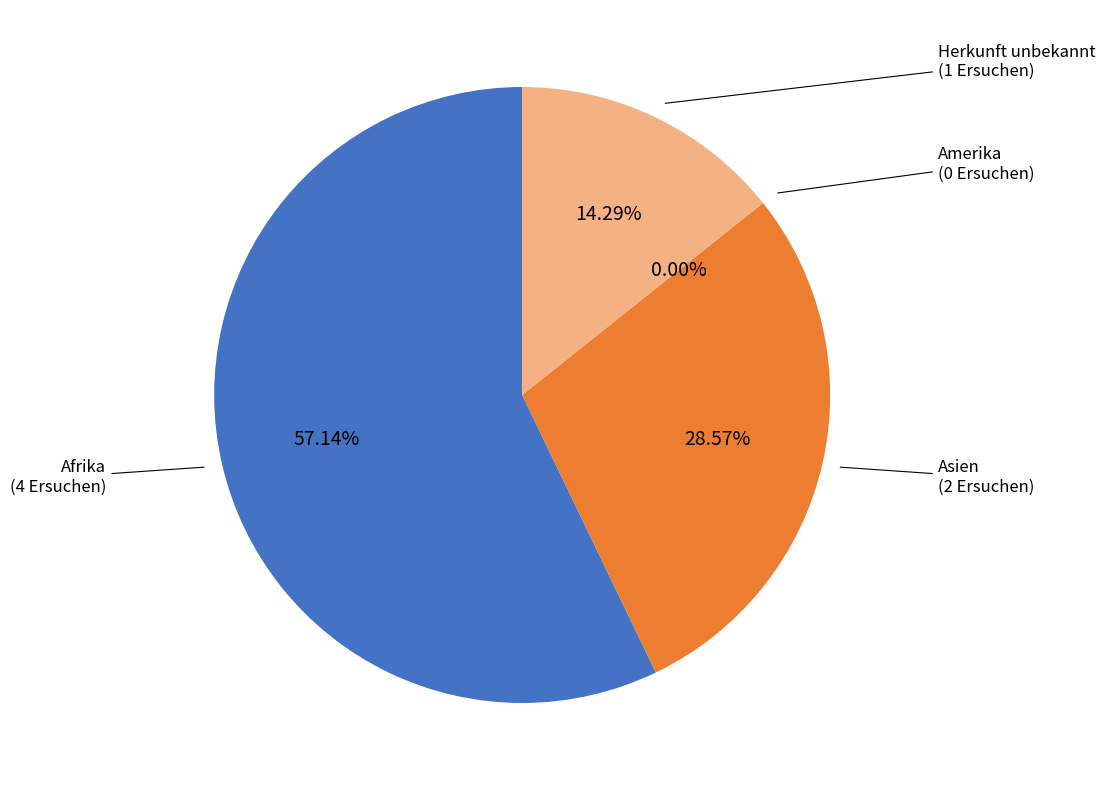

To the nearest percent, what is the difference between the Afrika and Amerika slice percentages?

57%